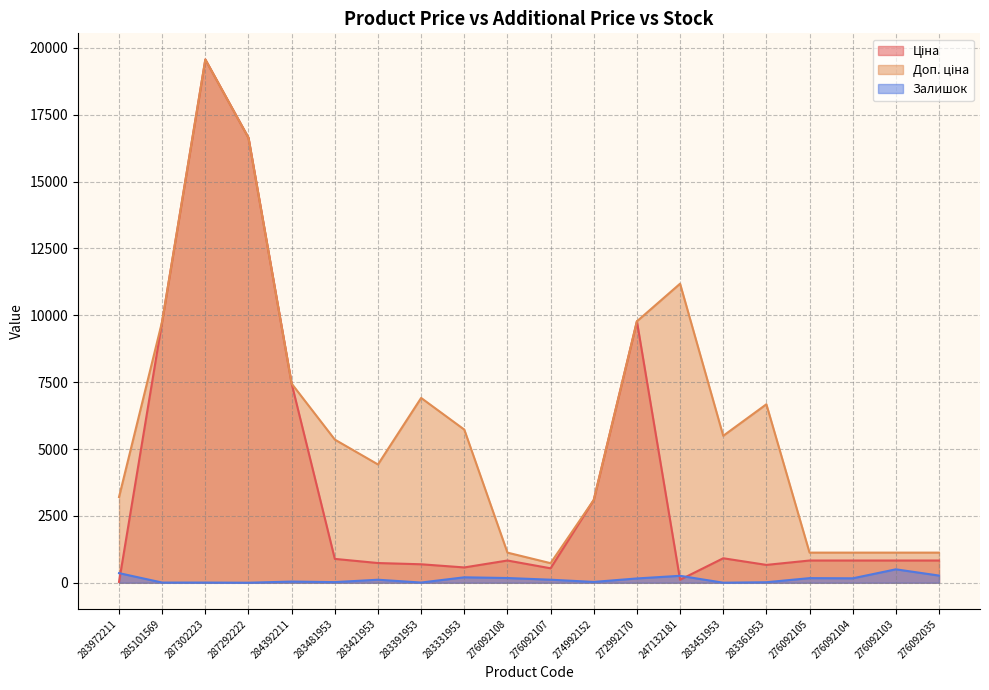

How many lines are shown in the chart?

3